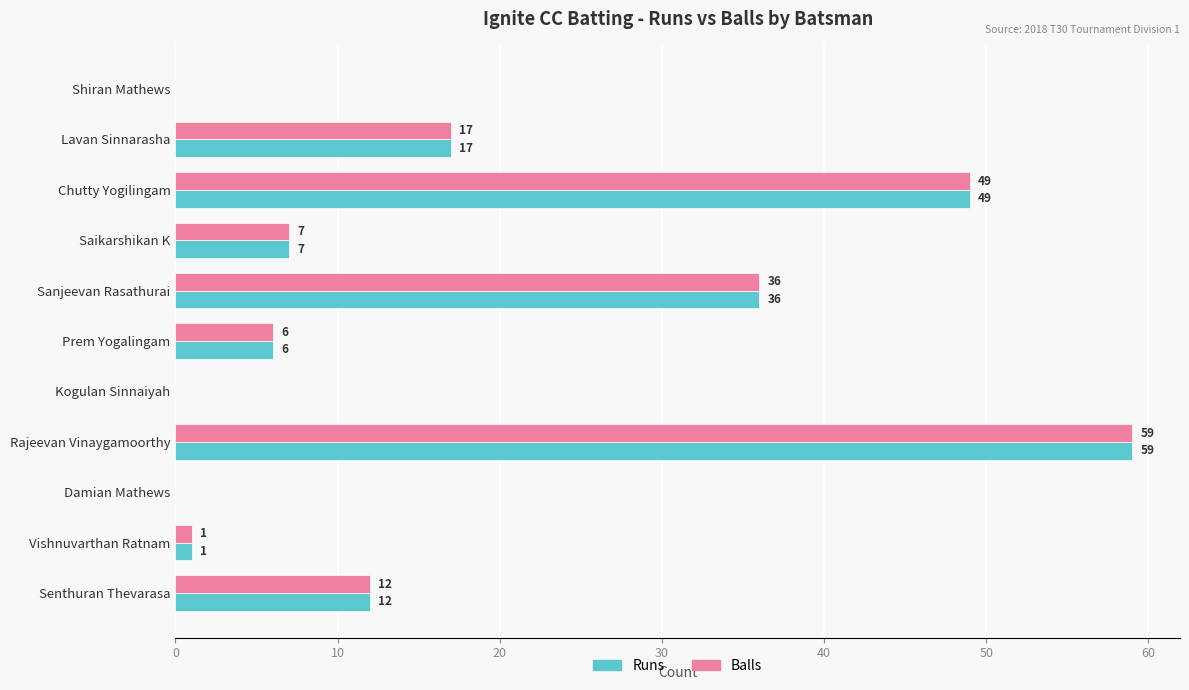

What are all the series names shown in the legend?

Runs, Balls